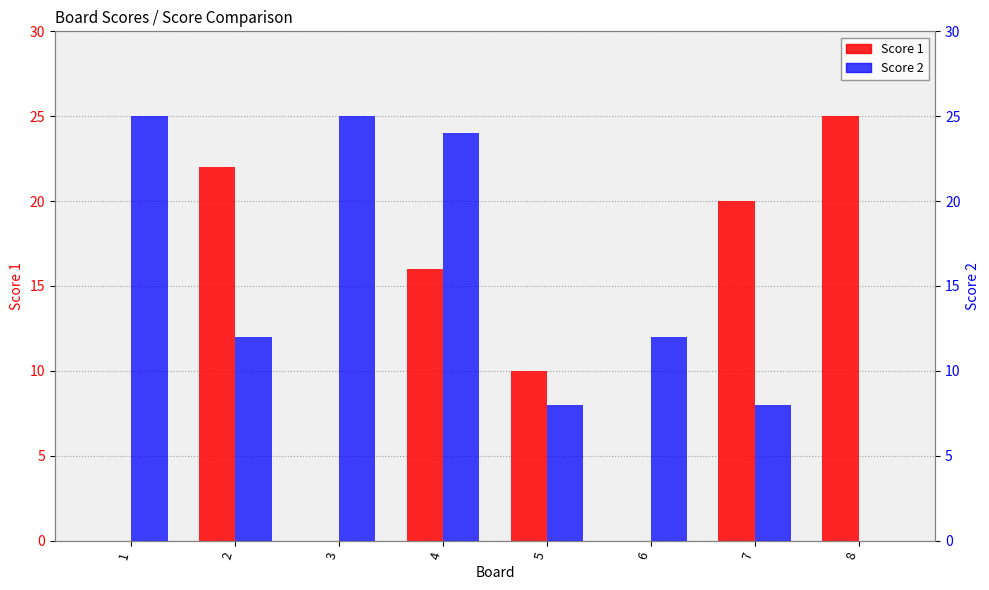

Reading right to left, transcribe all the data shown in this chart.

Score 1: 8=25	7=20	6=0	5=10	4=16	3=0	2=22	1=0
Score 2: 8=0	7=8	6=12	5=8	4=24	3=25	2=12	1=25